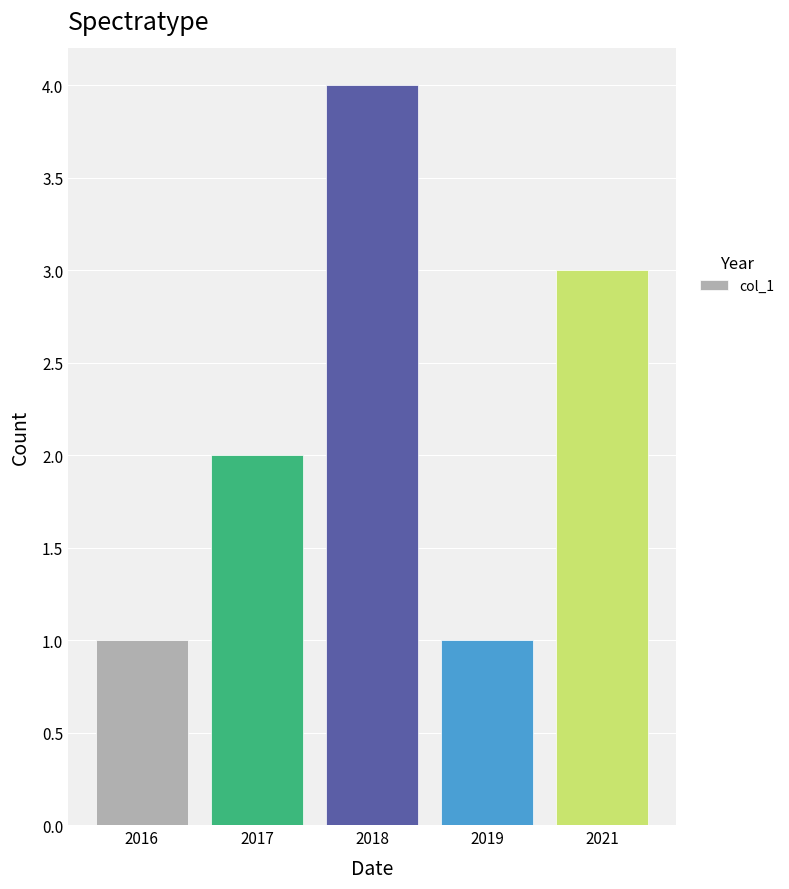

What is the greatest value displayed?

4